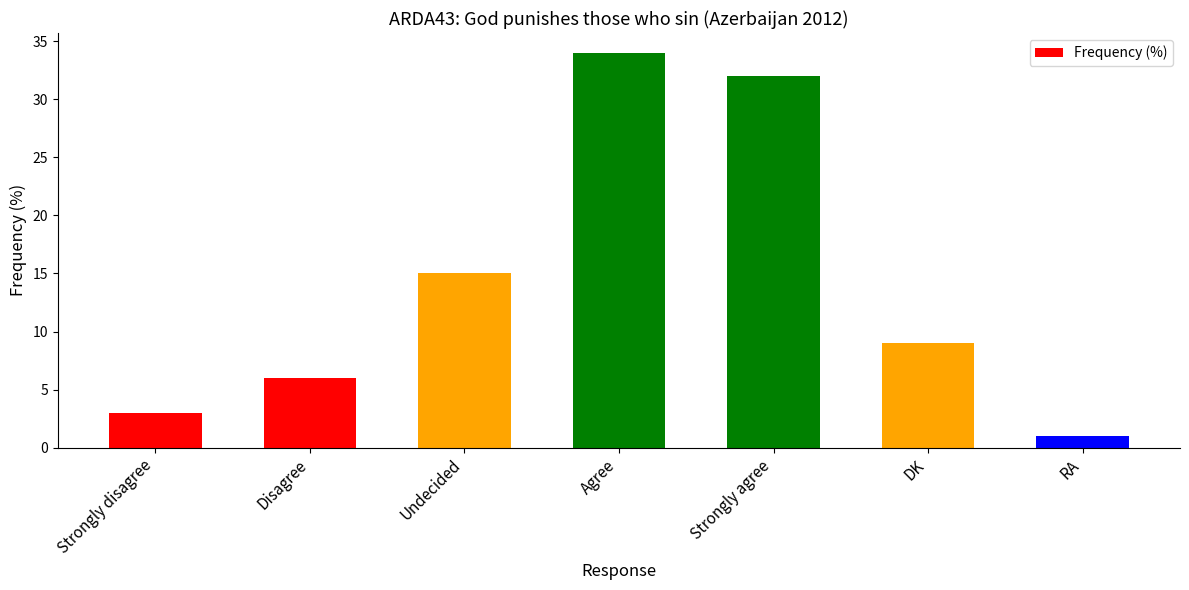

What is the change in value from Strongly disagree to Strongly agree?

+29